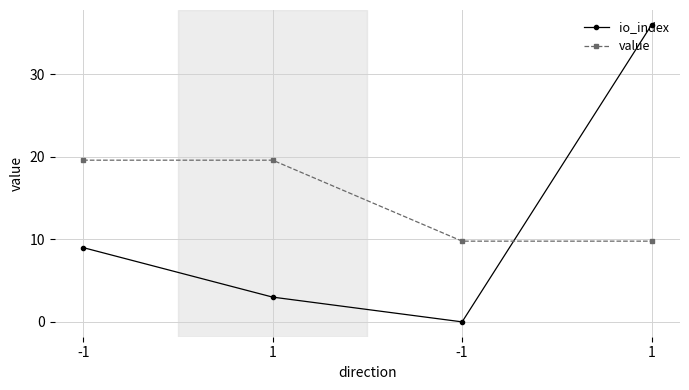

What is the total value across all series at -1?

28.6